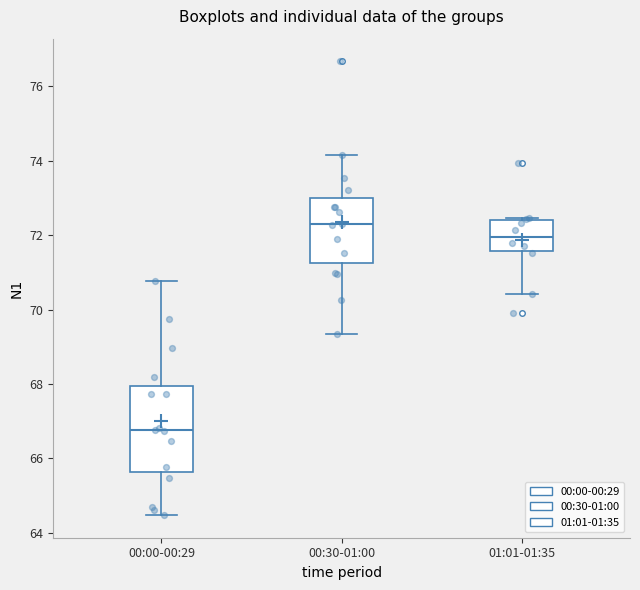

Reading left to right, transcribe this box plot: for each box, give where its median line is, the range the box spans, and where its two whiskers end, as read against the y-axis. The values are not printed on the chart, so give them approximately, as read against the axis.

00:00-00:29: median 66.8, box 65.6 to 68.0, whiskers 64.4 to 70.8
00:30-01:00: median 72.4, box 71.2 to 73.0, whiskers 69.4 to 74.2
01:01-01:35: median 72.0, box 71.6 to 72.4, whiskers 70.4 to 72.4 (just above the box's upper edge)